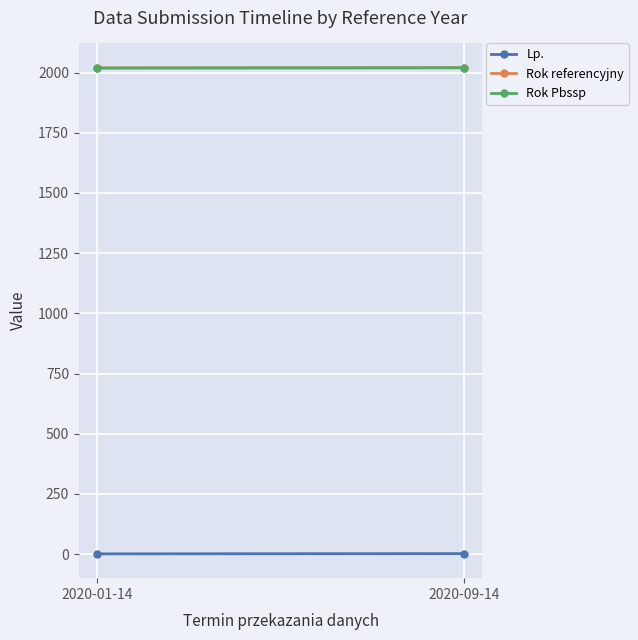

The value of Lp. at 2020-09-14 is 2. True or false?

True